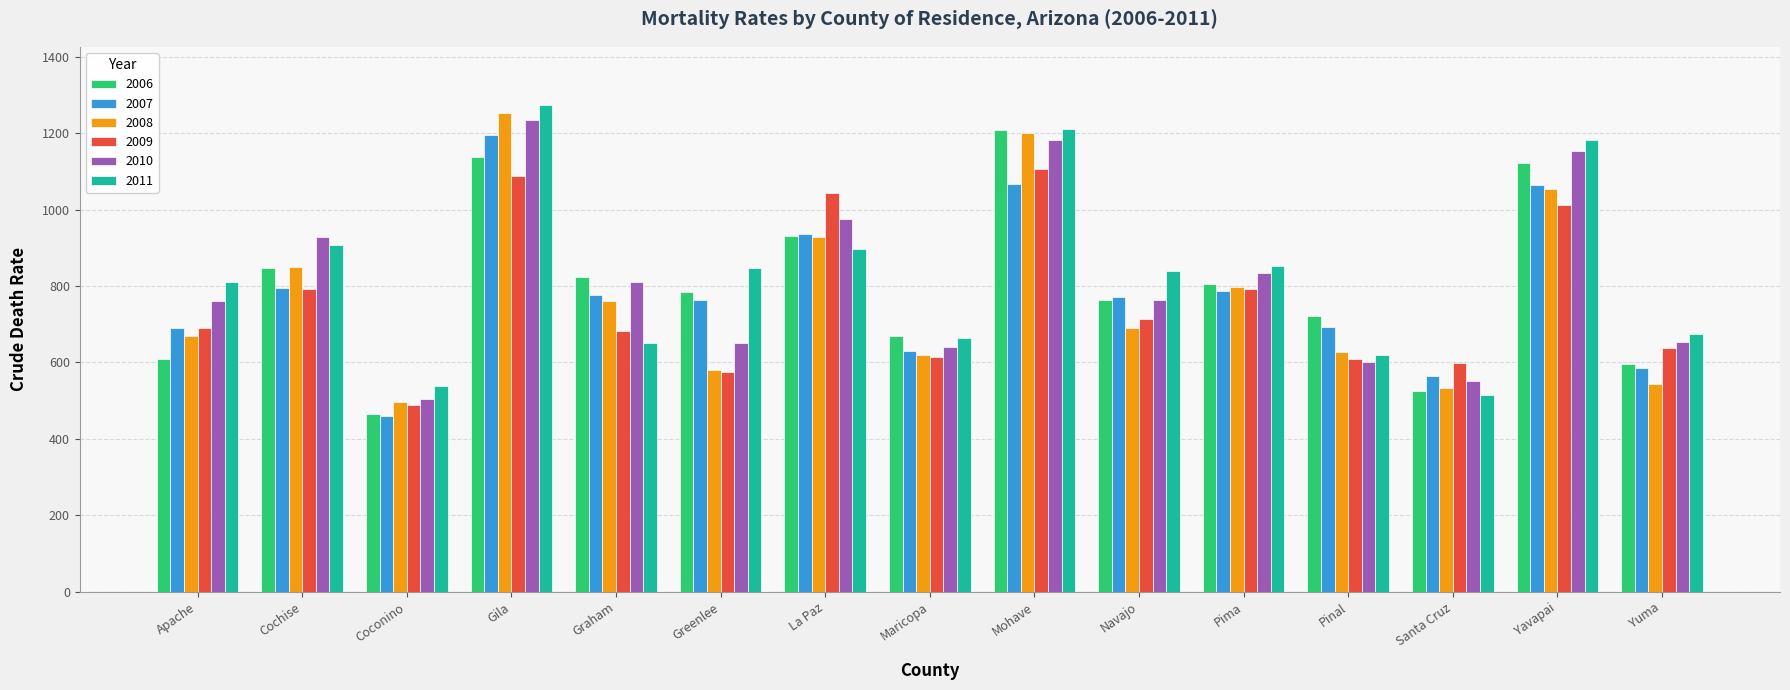

Is it true that 2009 equals 614.2 at Maricopa?

True